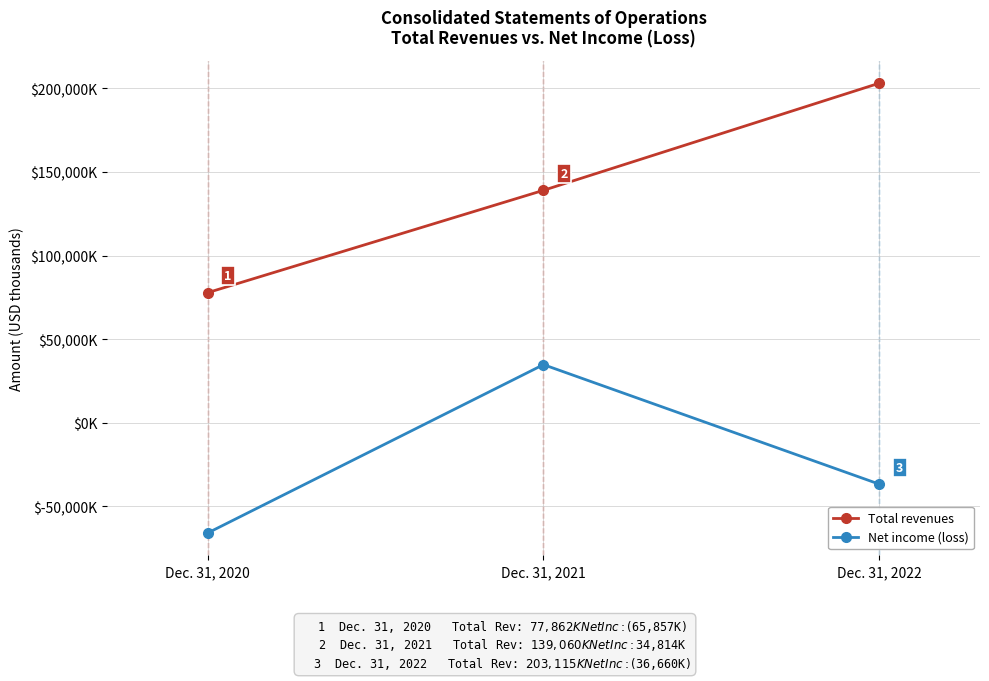

What are all the series names shown in the legend?

Total revenues, Net income (loss)